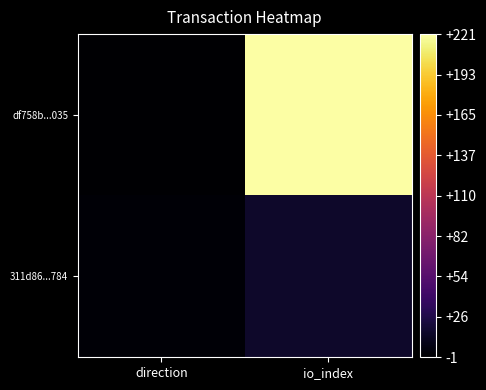

Reading right to left, list all the values displayed in this chart.

df758b...035: io_index=221	direction=-1
311d86...784: io_index=16	direction=1